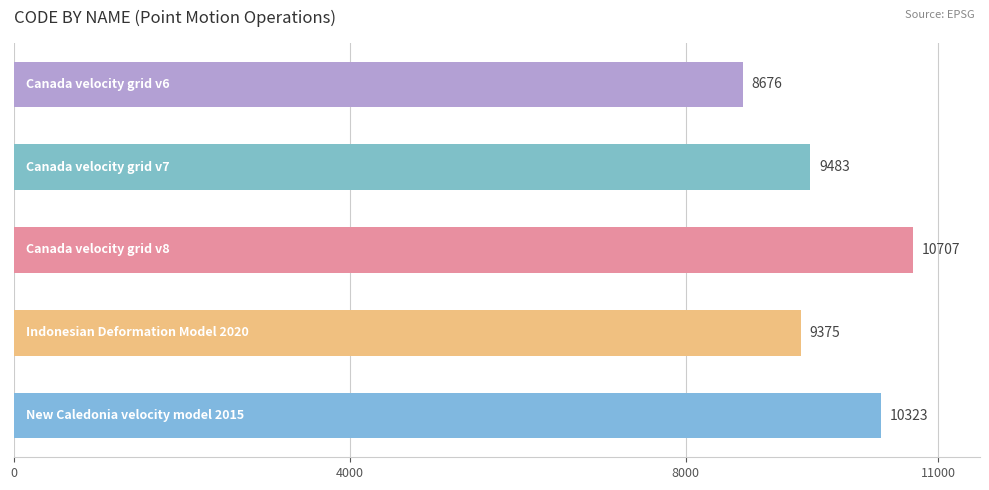

What is the maximum value shown in the chart?

10707